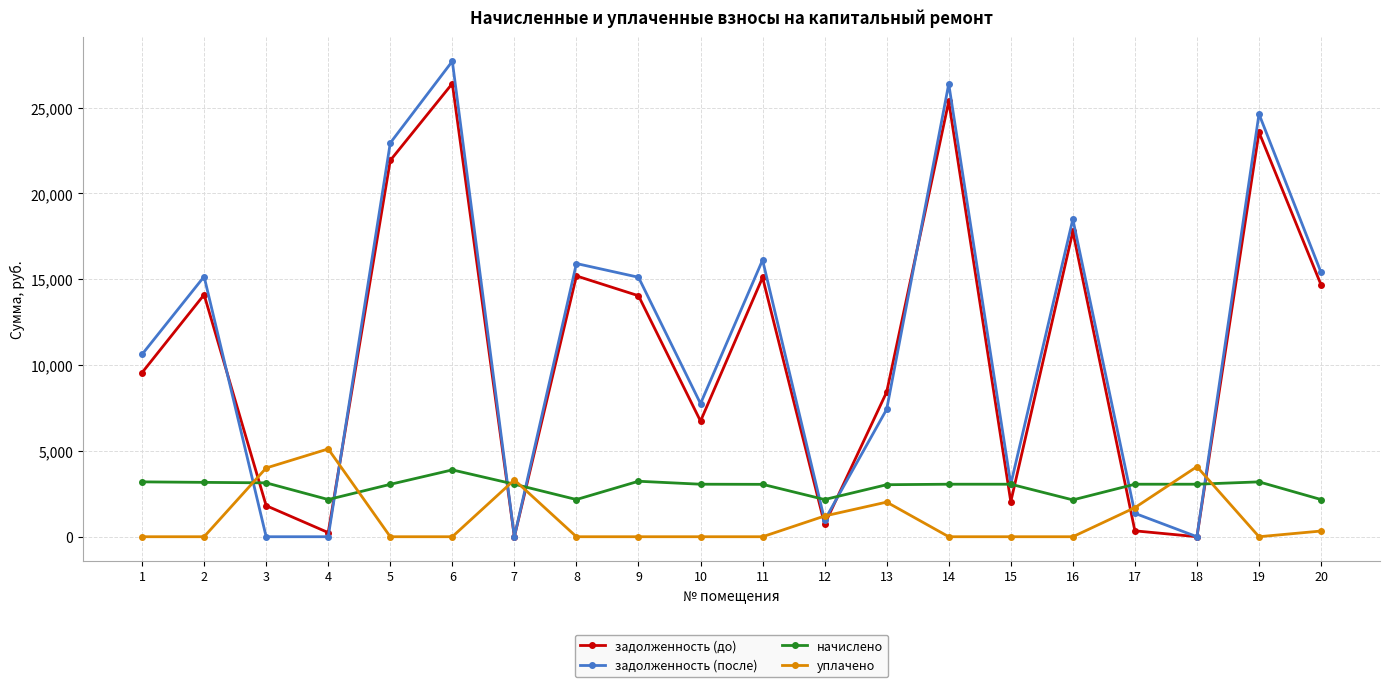

At how many categories does at least one series exceed 5272?

13